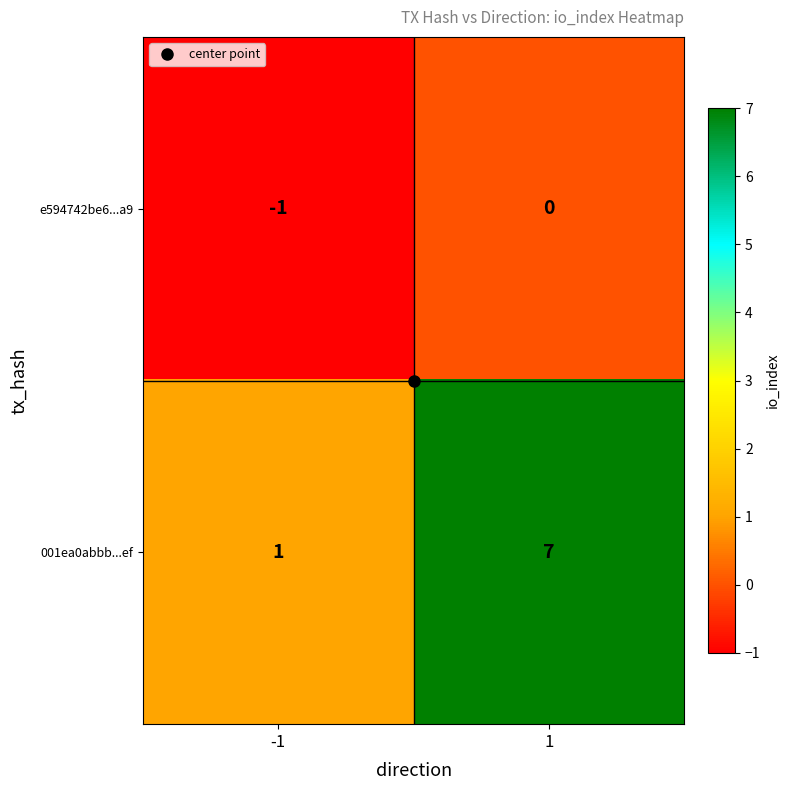

At which category is the sum across all series the highest?

1